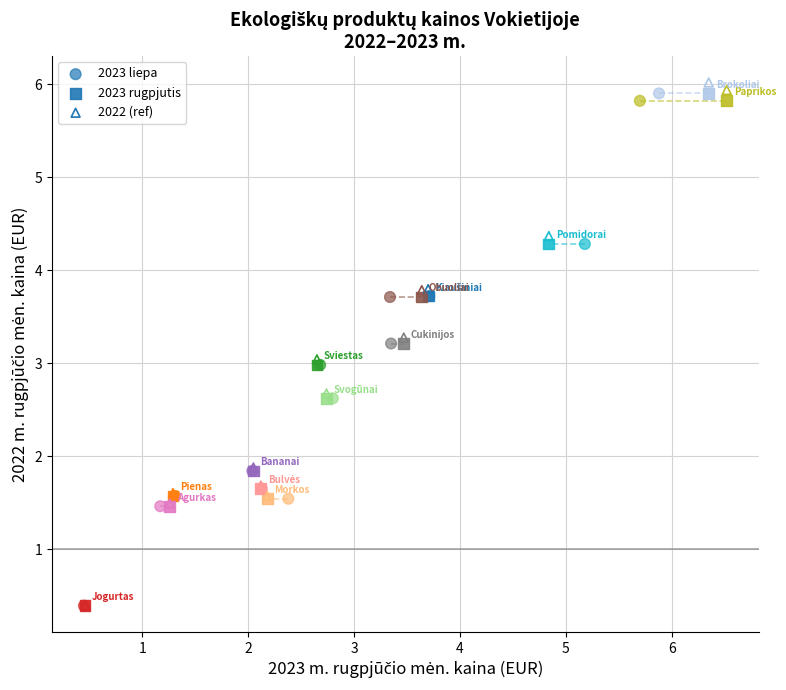

What are all the series names shown in the legend?

2023 liepa, 2023 rugpjutis, 2022 (ref)